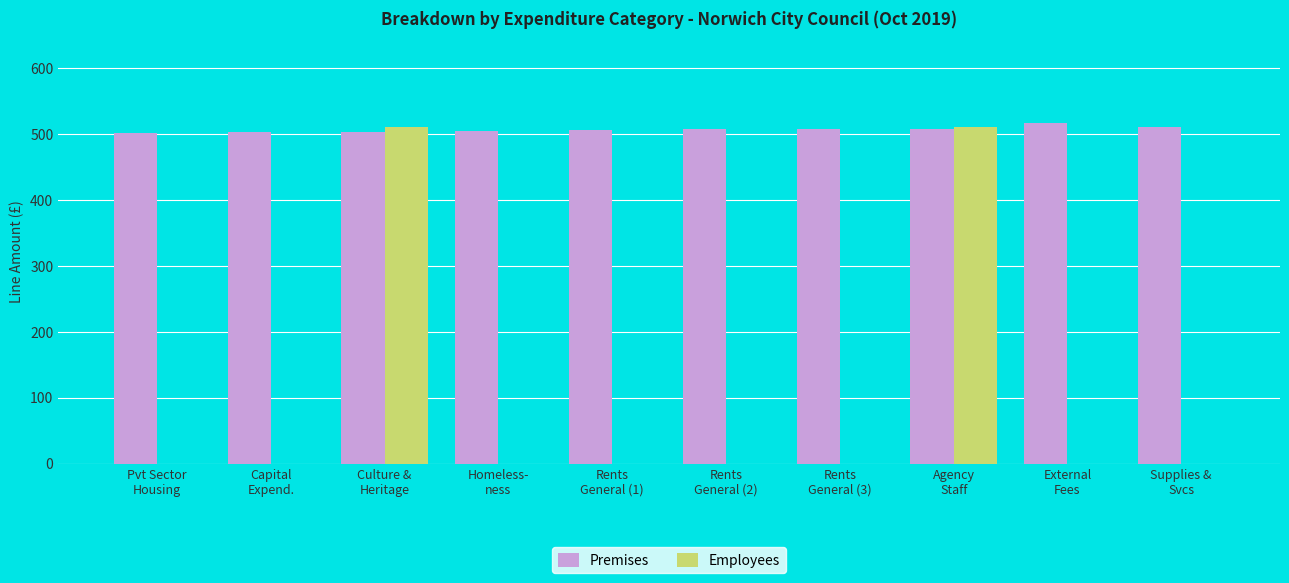

What is the greatest value displayed?

516.0